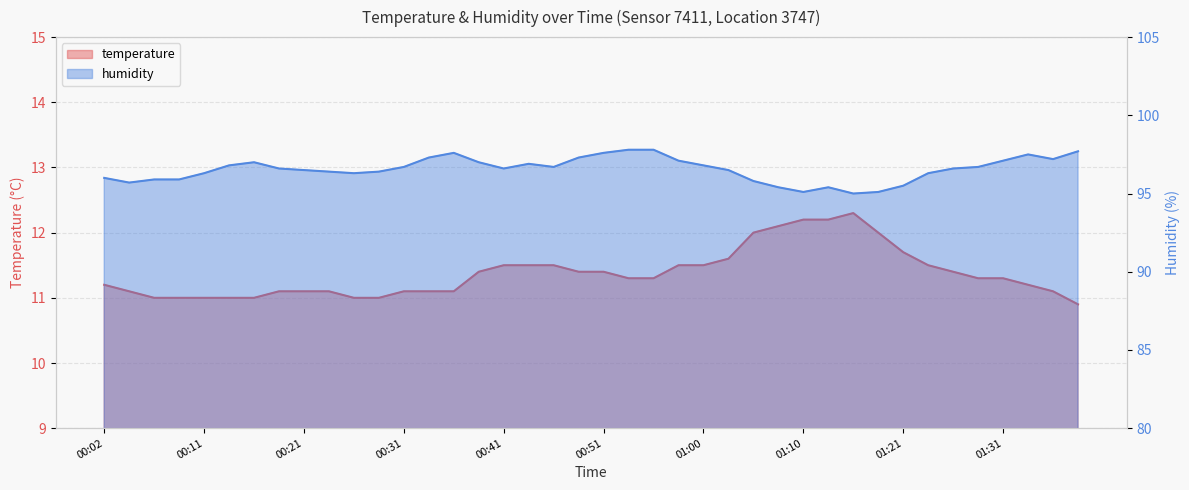

Reading right to left, what are all the values shown in this chart?

temperature: 10.9	11.1	11.2	11.3	11.3	11.4	11.5	11.7	12.0	12.3	12.2	12.2	12.1	12.0	11.6	11.5	11.5	11.3	11.3	11.4	11.4	11.5	11.5	11.5	11.4	11.1	11.1	11.1	11.0	11.0	11.1	11.1	11.1	11.0	11.0	11.0	11.0	11.0	11.1	11.2
humidity: 97.7	97.2	97.5	97.1	96.7	96.6	96.3	95.5	95.1	95.0	95.4	95.1	95.4	95.8	96.5	96.8	97.1	97.8	97.8	97.6	97.3	96.7	96.9	96.6	97.0	97.6	97.3	96.7	96.4	96.3	96.4	96.5	96.6	97.0	96.8	96.3	95.9	95.9	95.7	96.0